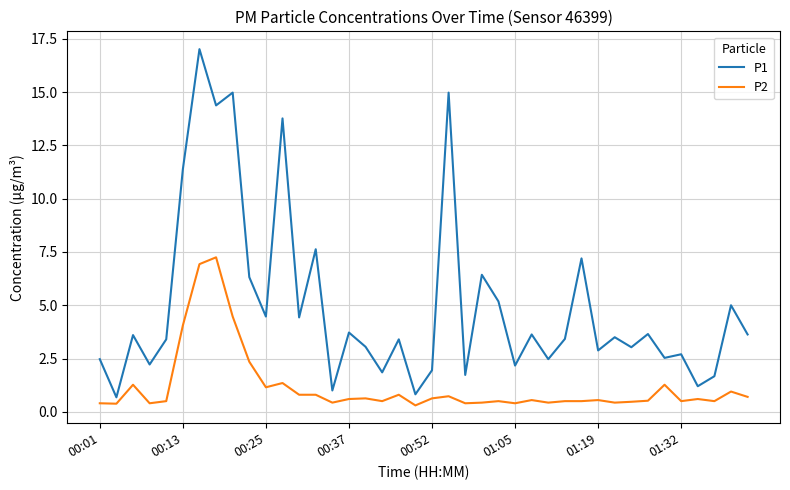

List the series in order of their overall mean, highest first.

P1, P2